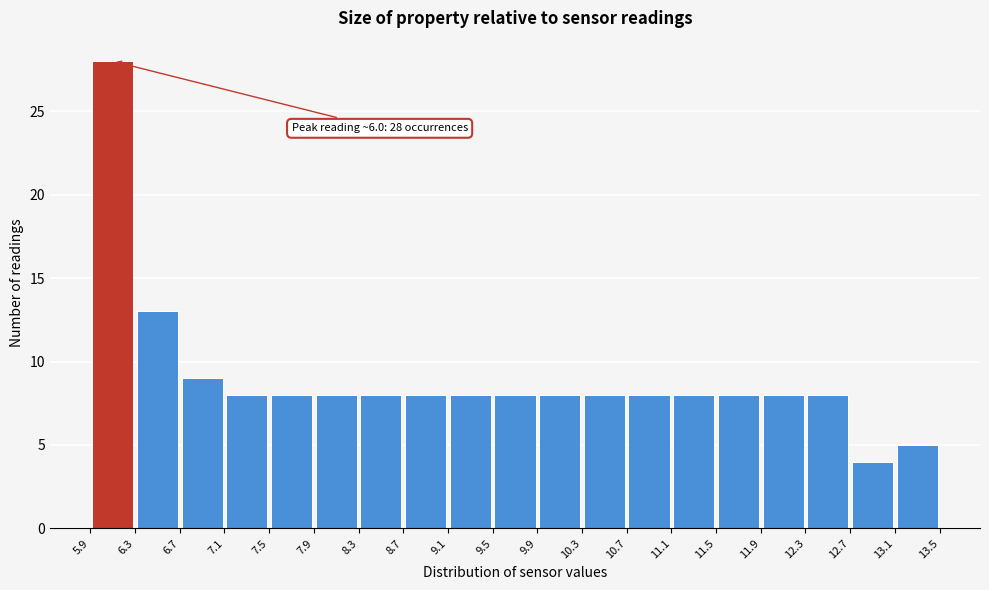

Over which range of the x-axis is the bar tallest?

5.9 to 6.3